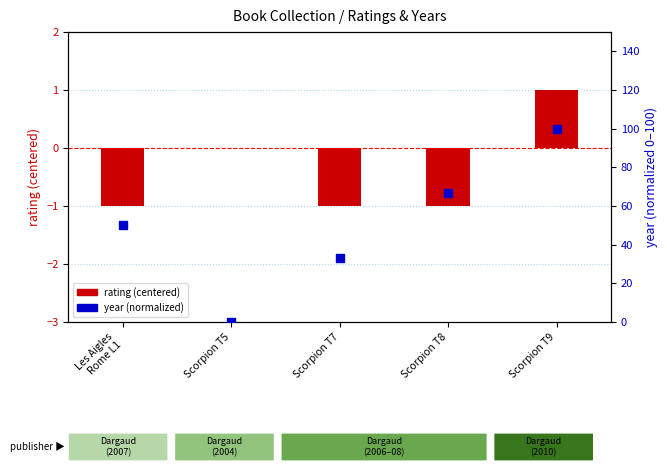

Which series has the largest total across all categories?

year (normalized)